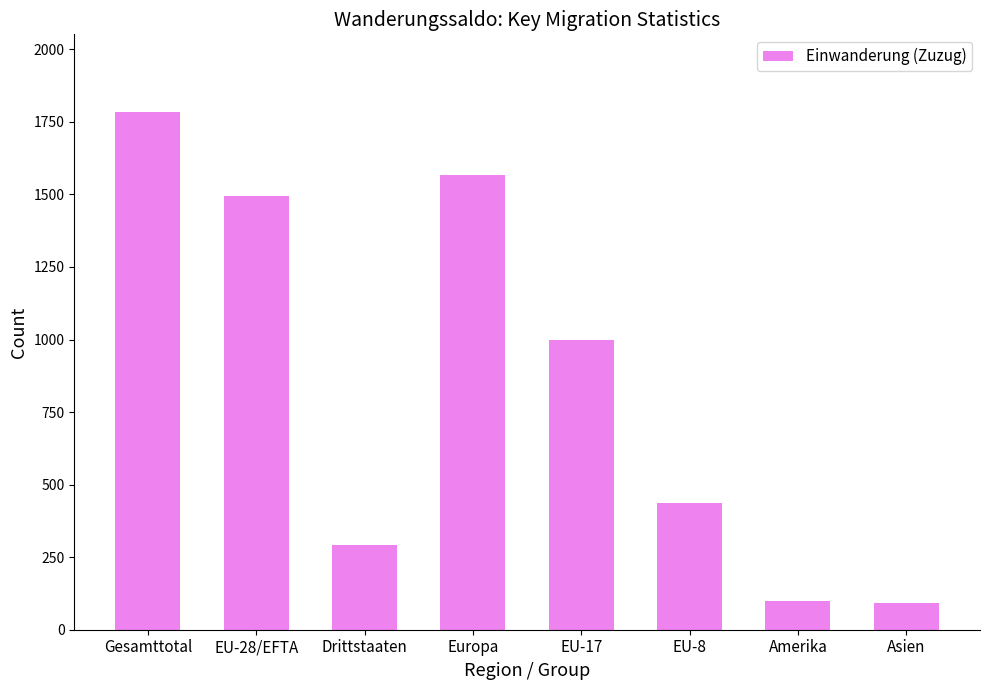

What position from the right is Gesamttotal?

8